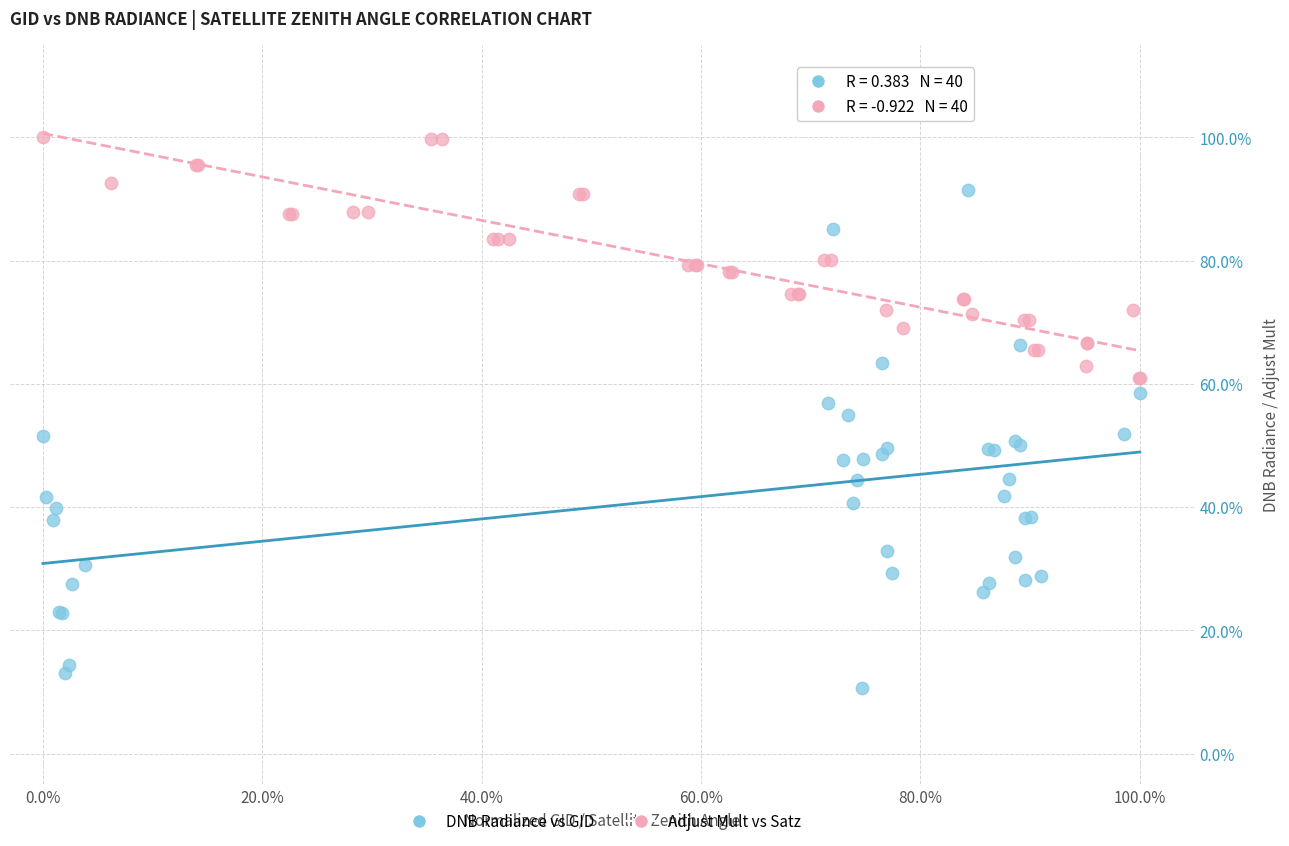

Which series has the widest spread of Y values?

DNB Radiance vs GID